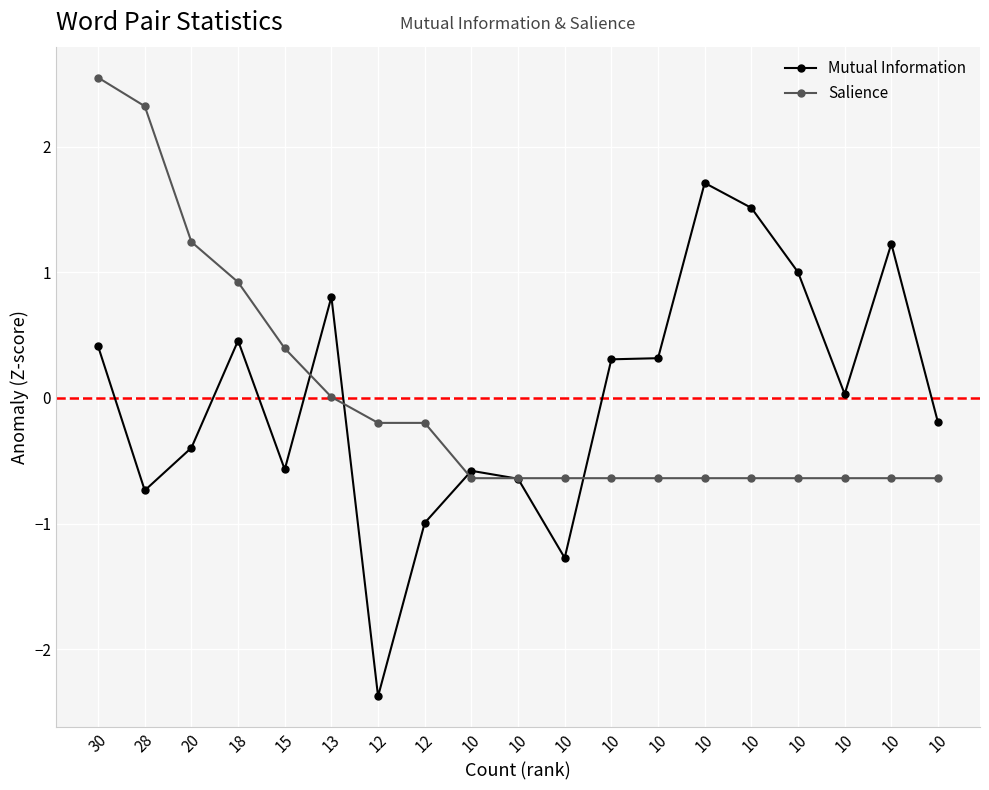

How many categories are shown in the chart?

19